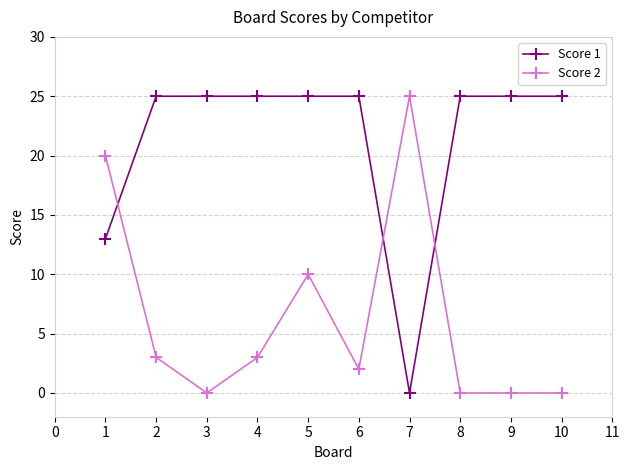

What is the value of the Score 2 point at the 2nd from the left?

3